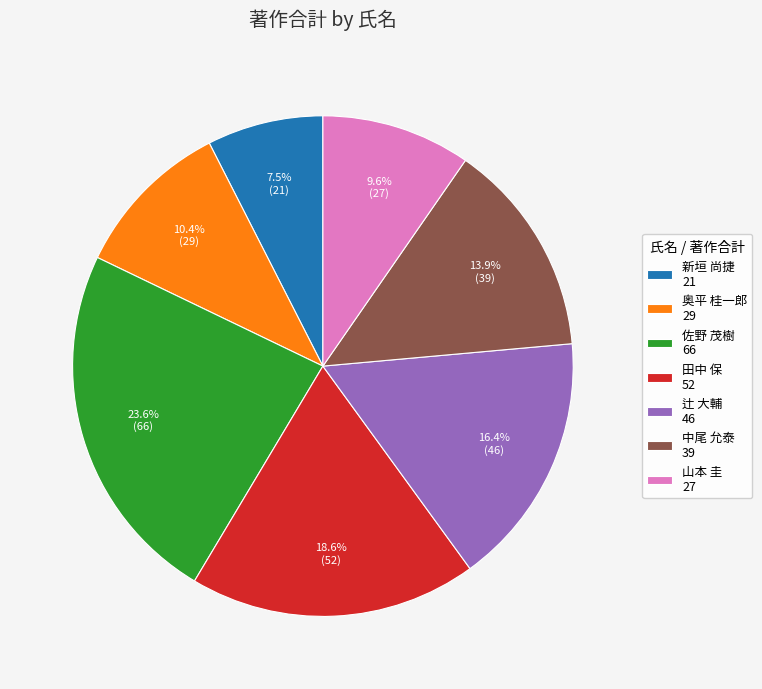

Count the number of slices in the pie.

7